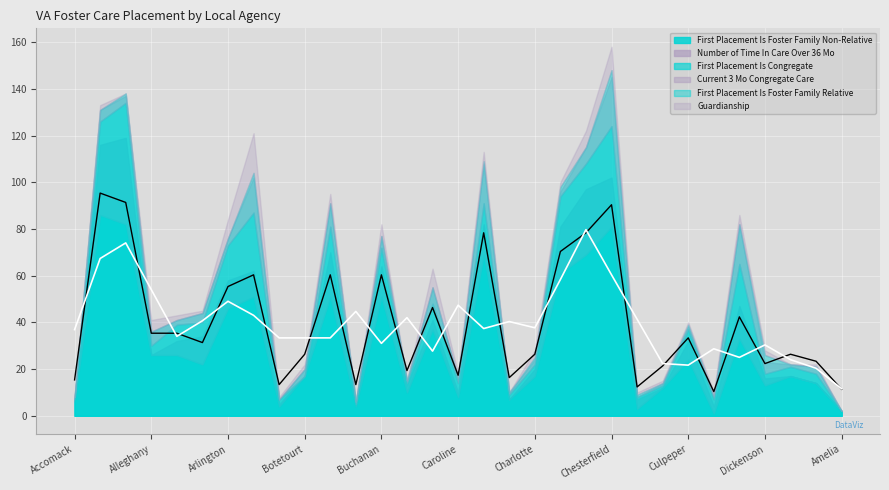

Between which two adjacent categories do First Placement Is Congregate and Current 3 Mo Congregate Care first intersect?

Accomack and Albemarle